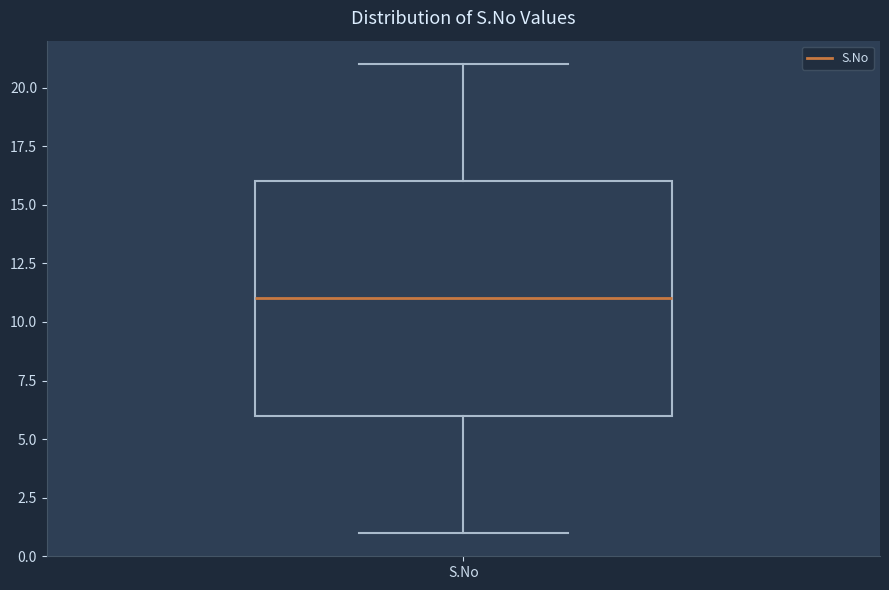

Read this box plot against the y-axis: the position of the median line, the range covered by the box, and the ends of both whiskers. The values are not printed on the chart, so give them approximately, as read against the axis.

median 11, box 6 to 16, whiskers 1 to 21